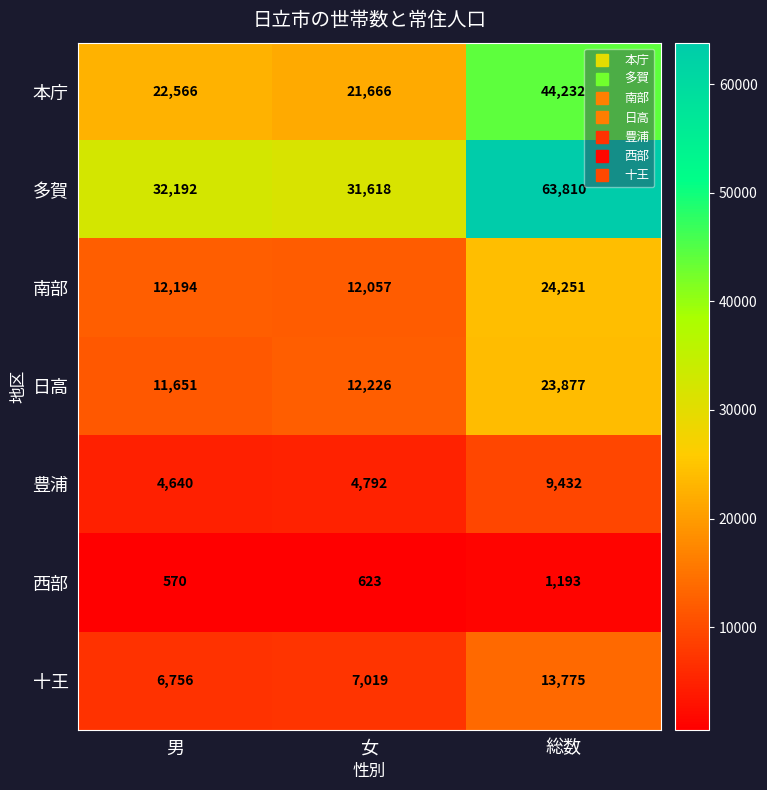

Which series has the widest spread of values?

多賀